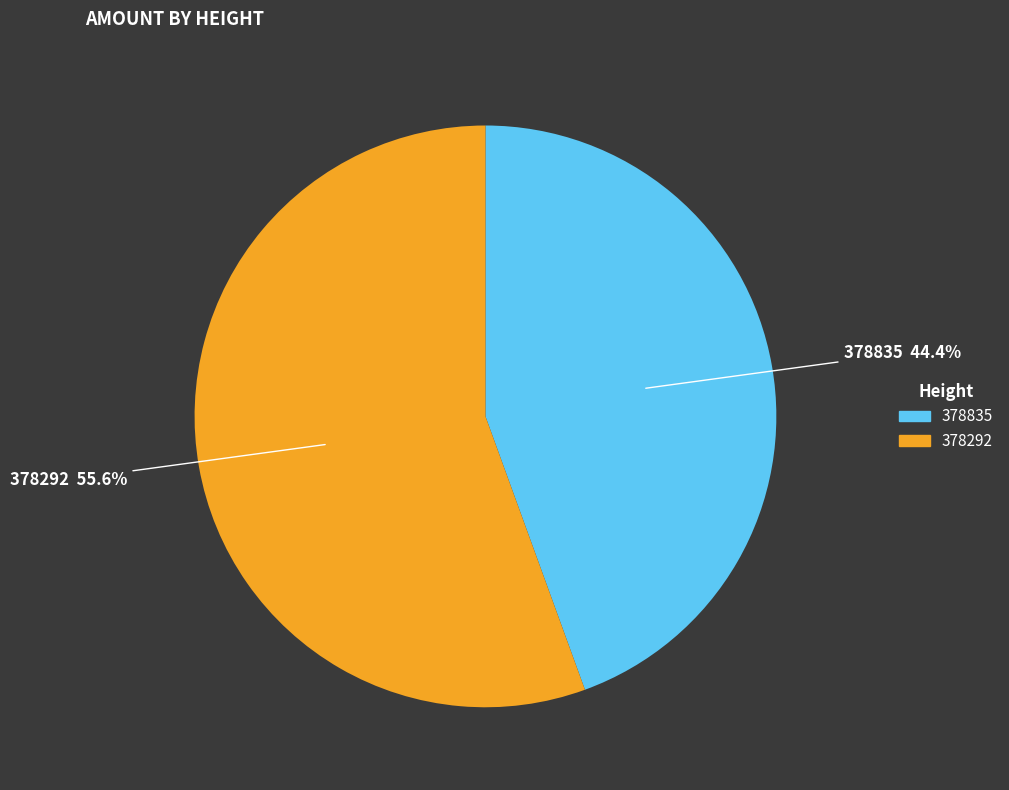

How much of the chart is everything except 378835?

55.6%